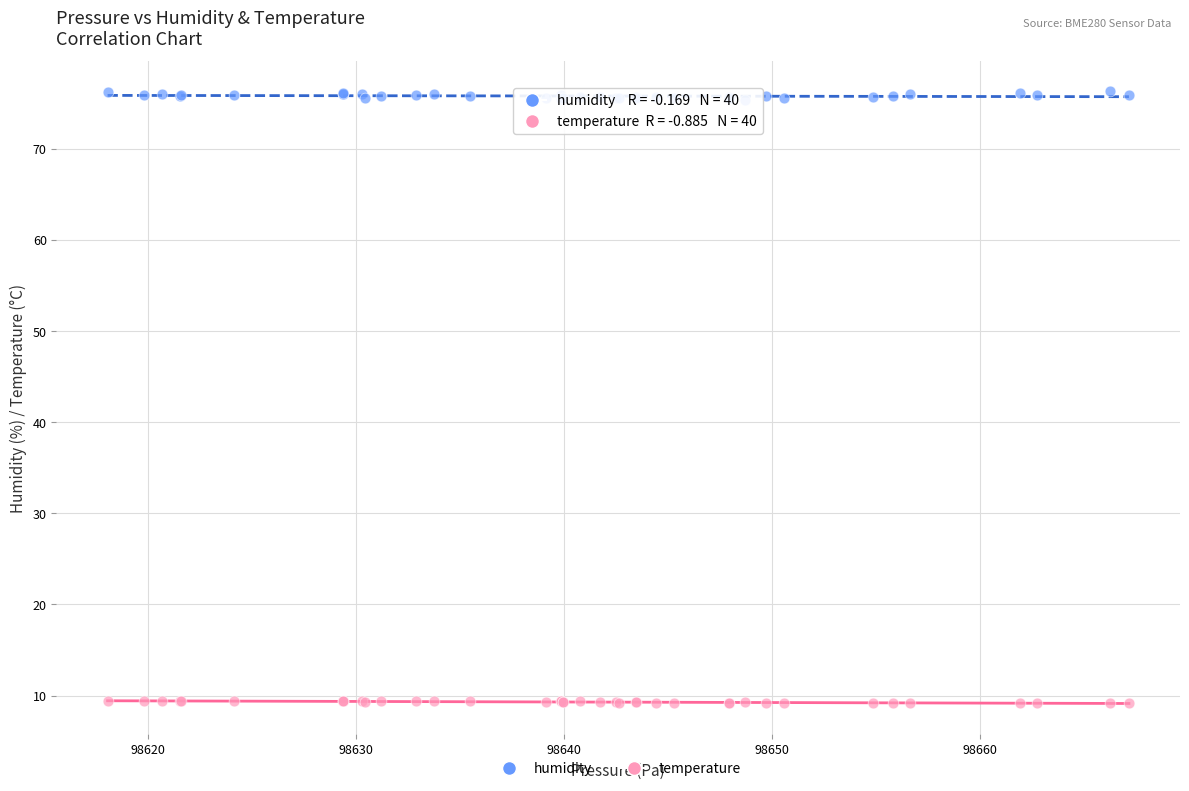

Which series reaches the maximum Y coordinate?

humidity